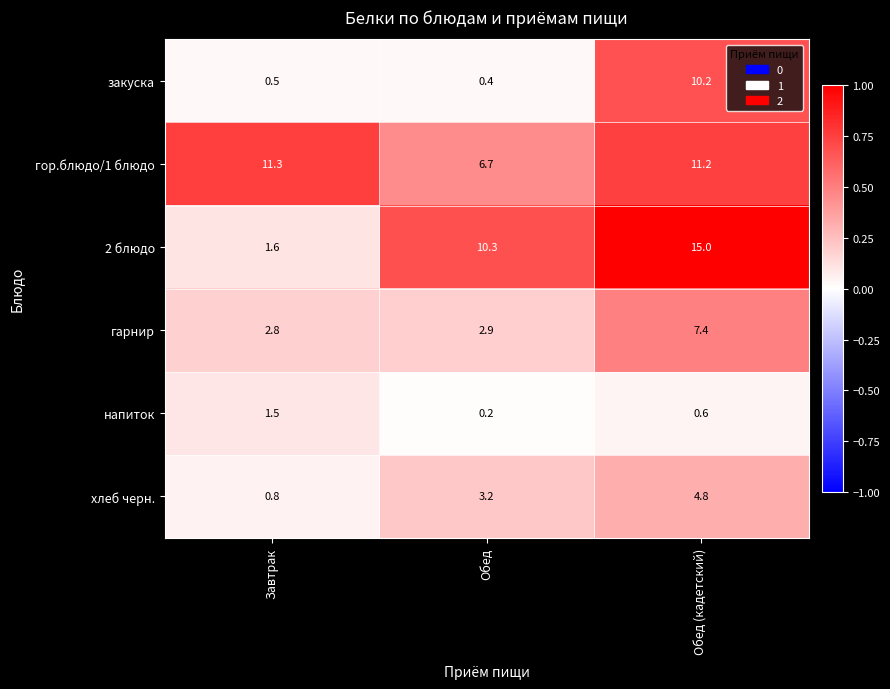

At which label does гор.блюдо/1 блюдо first exceed 11?

Завтрак